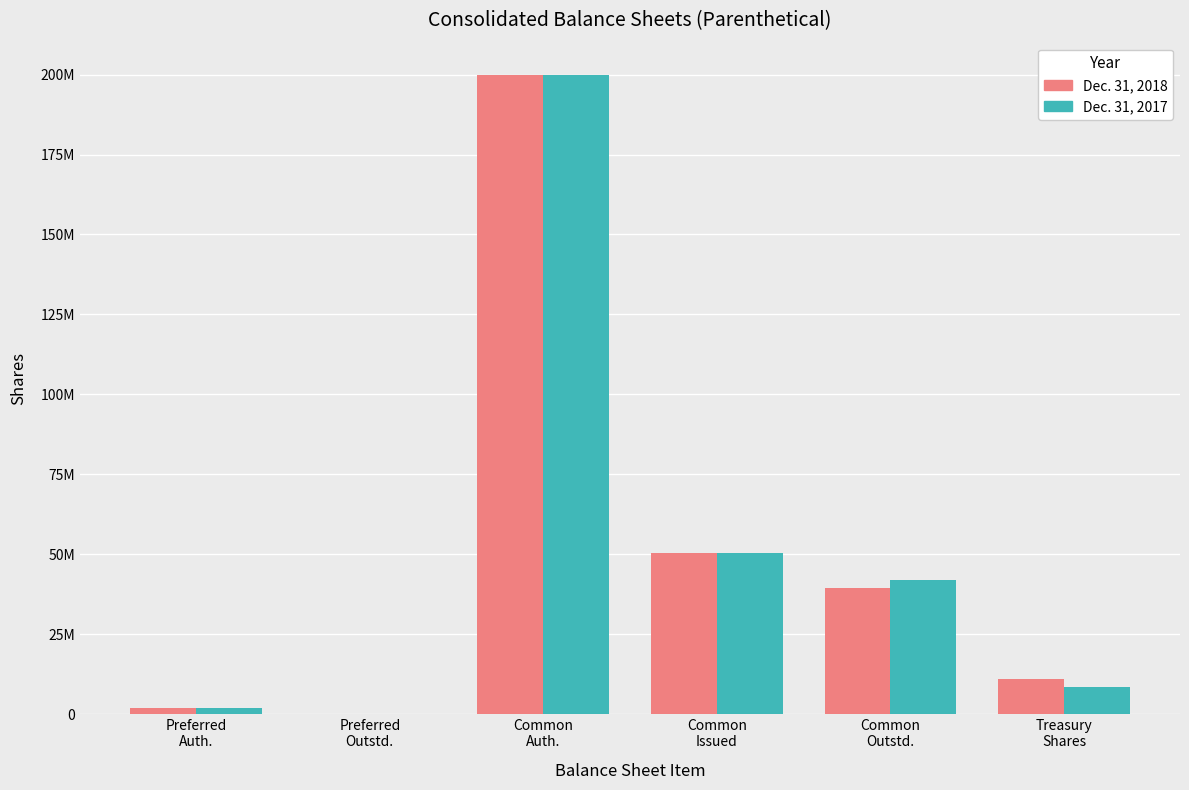

What is the highest value of the Dec. 31, 2018 series?

200000000